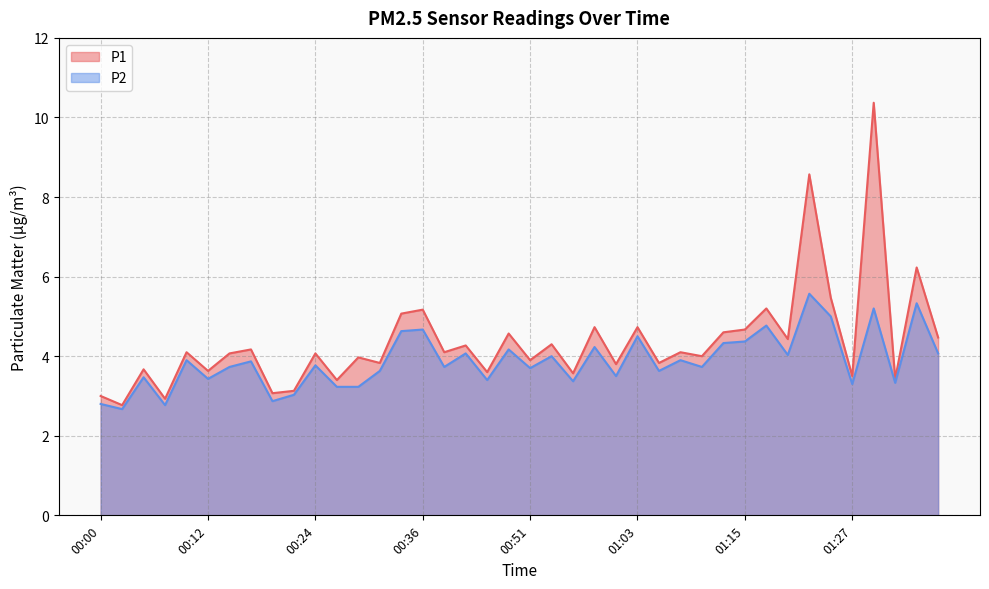

What is the label of the 34th point from the left?

01:23